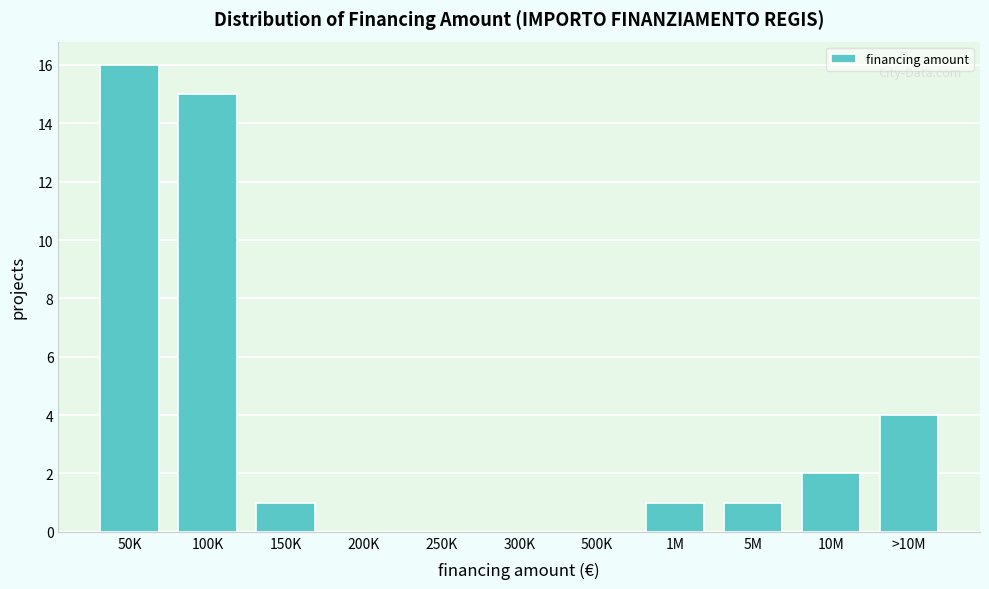

Reading left to right, extract all data points from this chart.

50K=16	100K=15	150K=1	200K=0	250K=0	300K=0	500K=0	1M=1	5M=1	10M=2	>10M=4